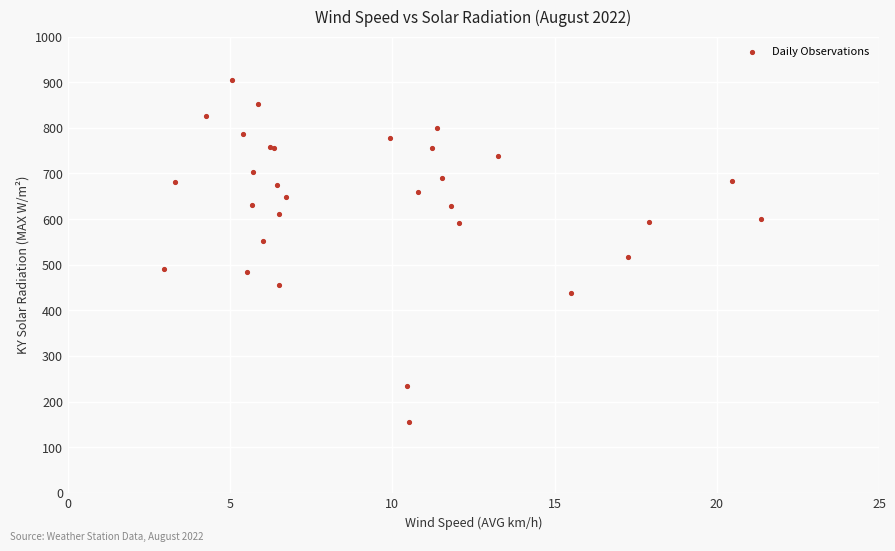

What Y value in the scatter plot is closest to 529?

516.0